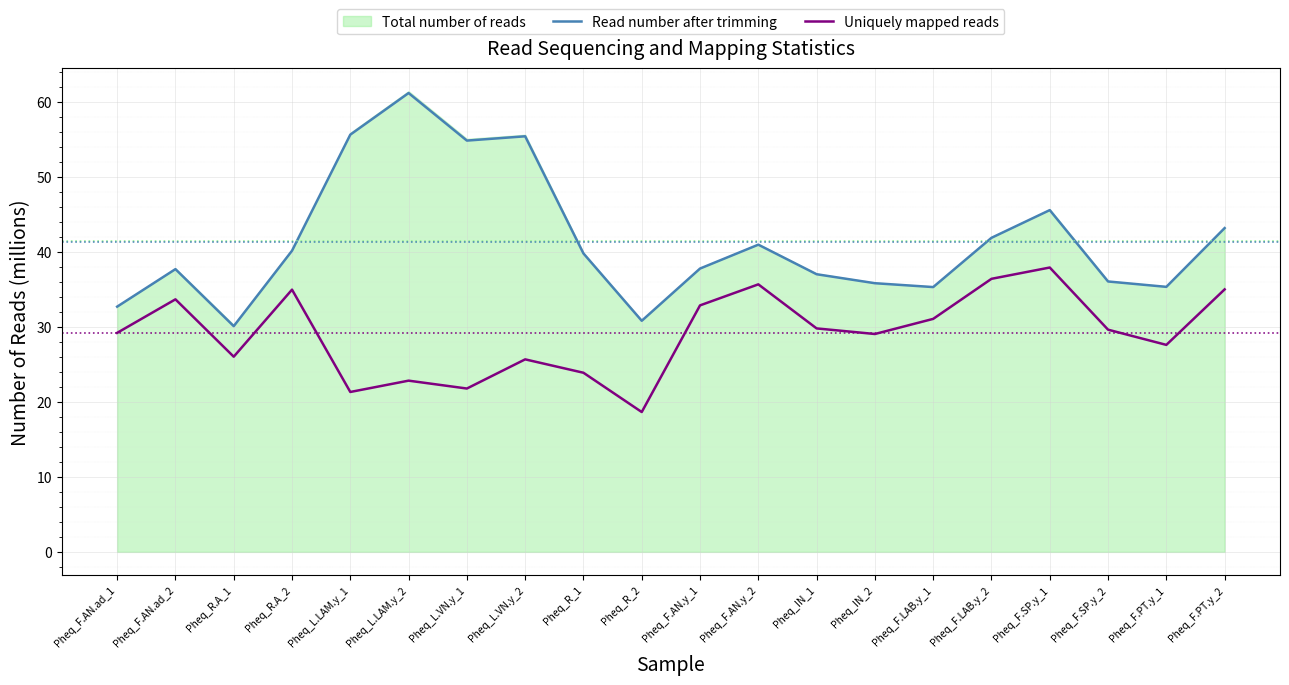

True or false: Uniquely mapped reads and Read number after trimming cross at least once.

False